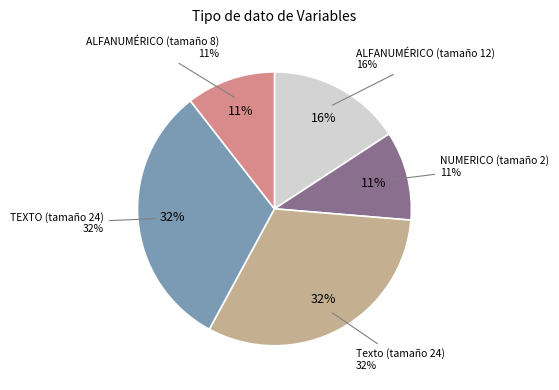

Does NUMERICO account for over 50% of the chart?

No